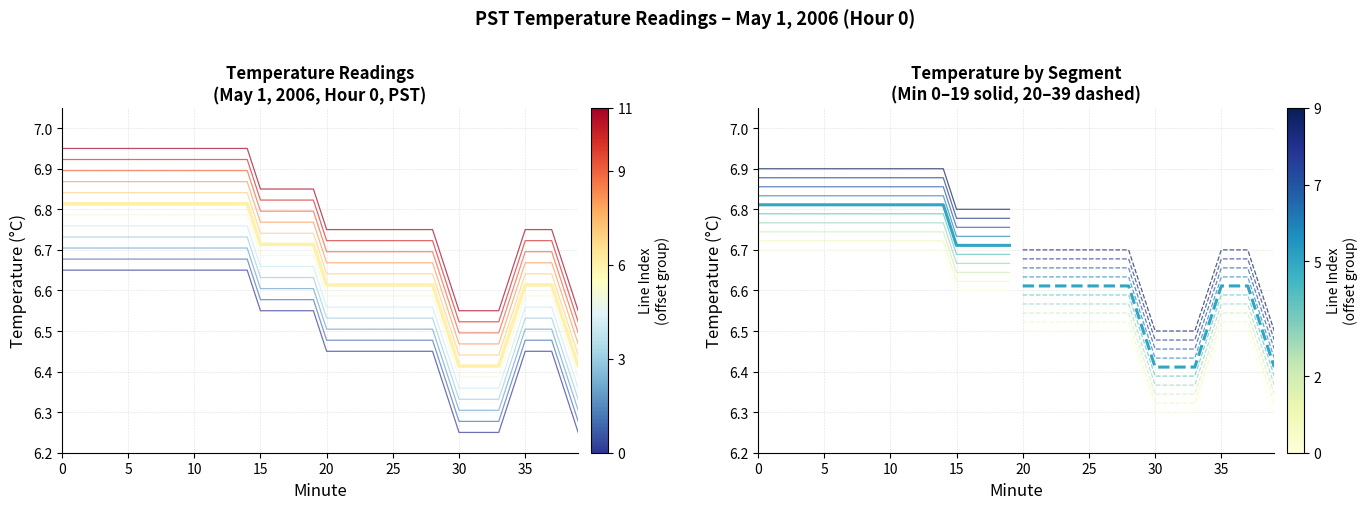

Does the chart display data point markers on the line(s)?

No